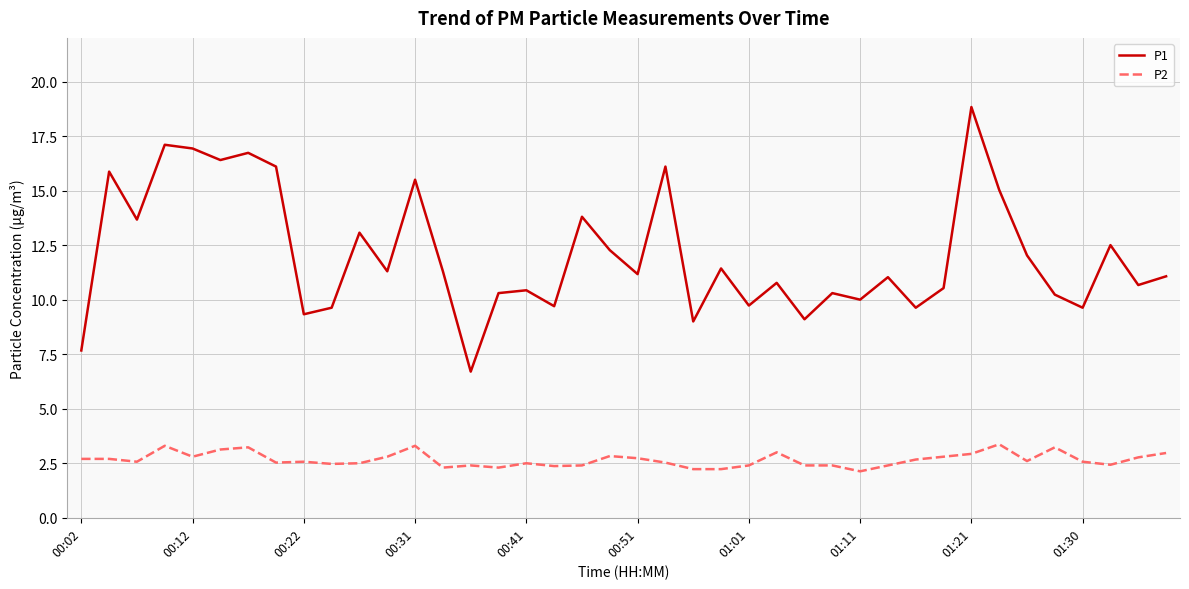

What are all the series names shown in the legend?

P1, P2